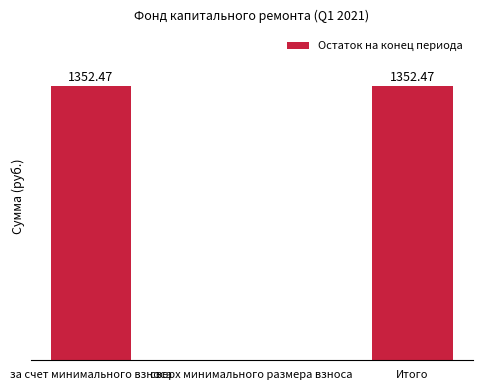

Where does the data first go above 1352?

за счет минимального взноса